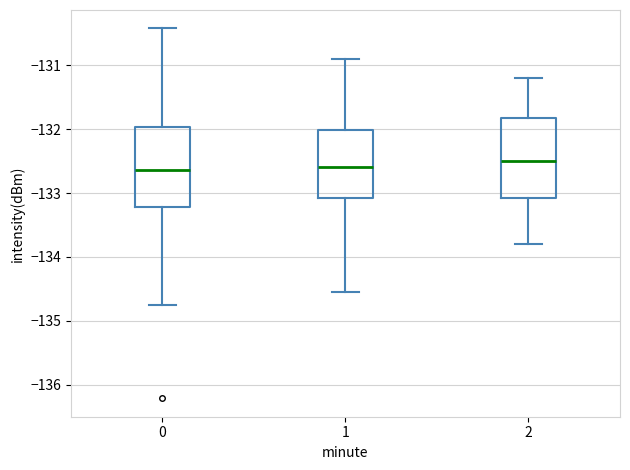

Reading left to right, read every box against the y-axis: the position of its median line, the range the box covers, and the ends of its whiskers. The values are not printed on the chart, so give them approximately, as read against the axis.

0: median -132.6, box -133.2 to -132.0, whiskers -134.8 to -130.4
1: median -132.6, box -133.1 to -132.0, whiskers -134.6 to -130.9
2: median -132.5, box -133.1 to -131.8, whiskers -133.8 to -131.2